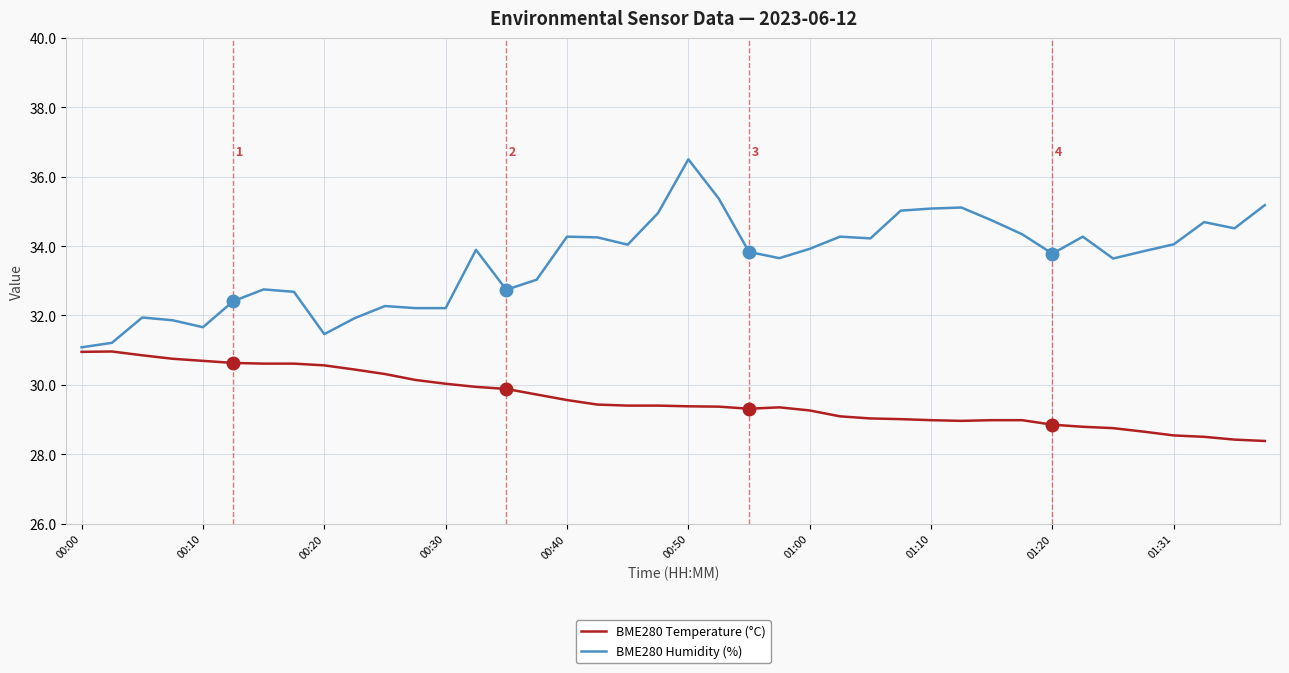

What are all the series names shown in the legend?

BME280 Temperature (°C), BME280 Humidity (%)